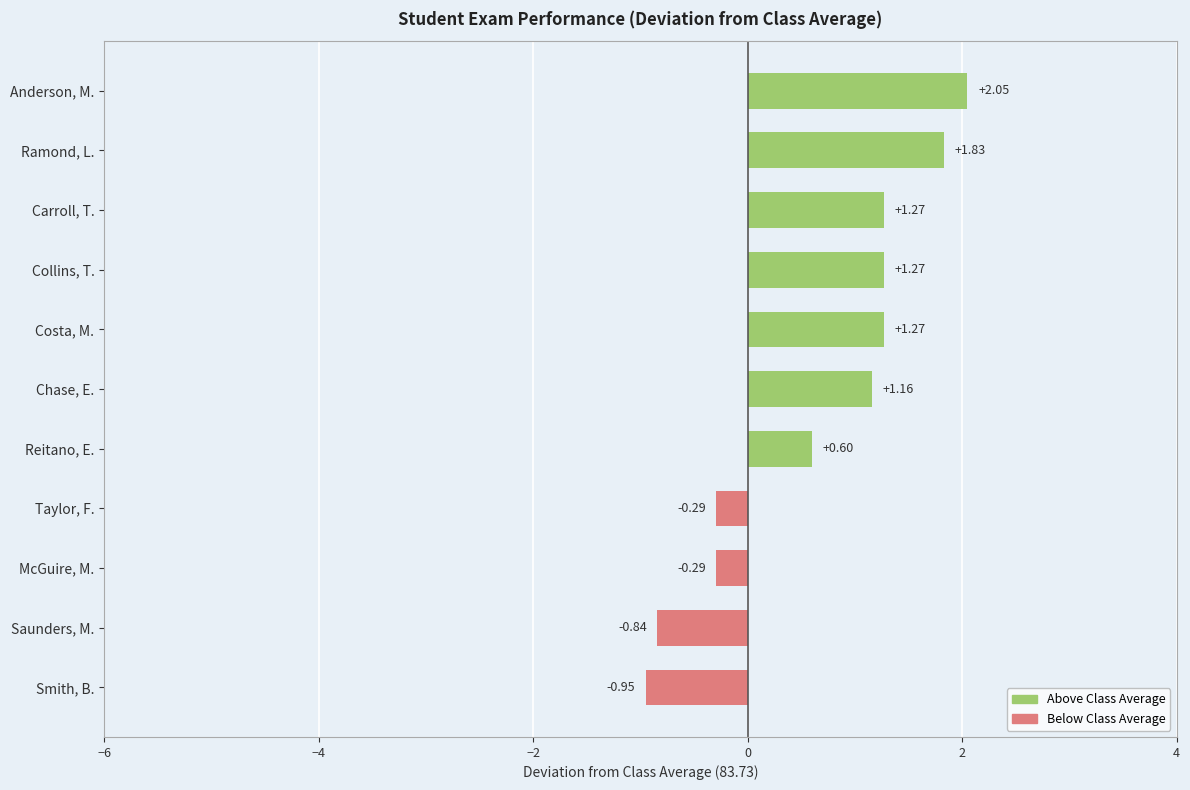

Are the bars horizontal?

Yes